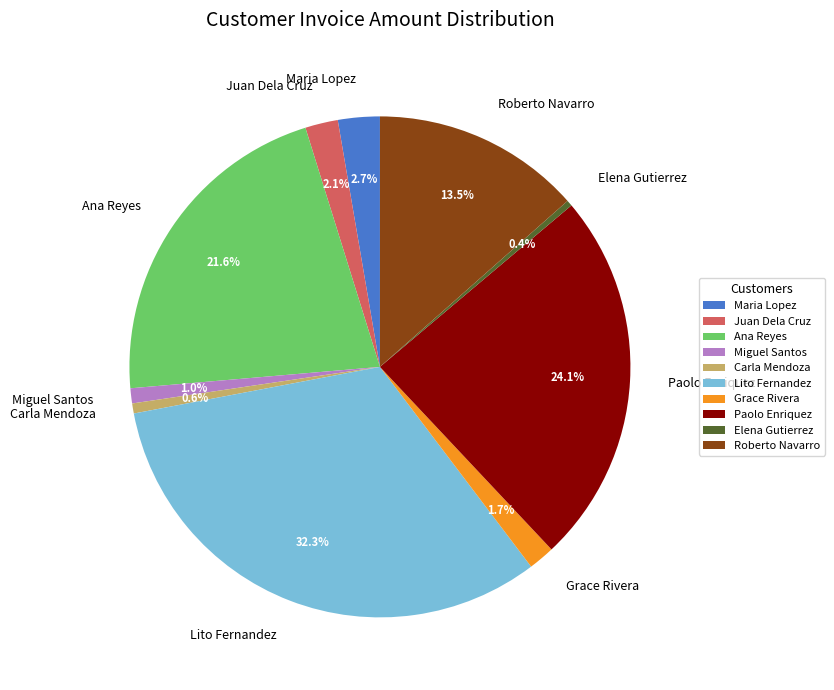

Which category has the biggest portion of the pie?

Lito Fernandez